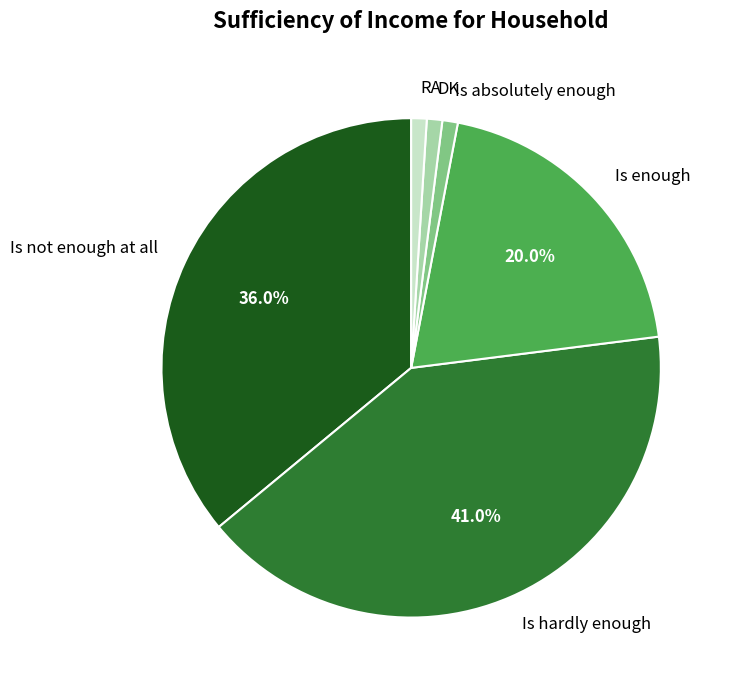

Is the sum of RA and Is absolutely enough greater than half?

No